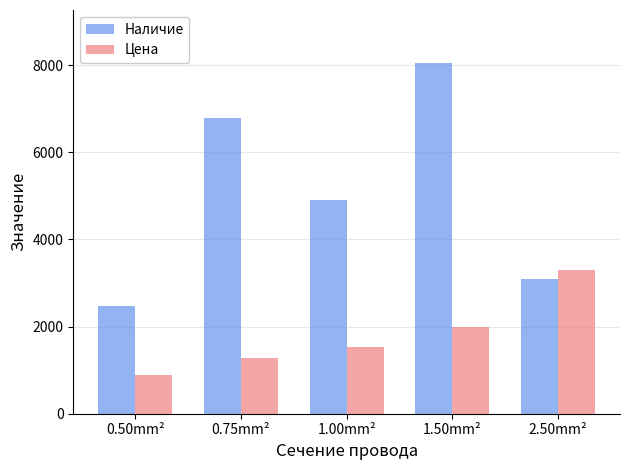

What are all the series names shown in the legend?

Наличие, Цена